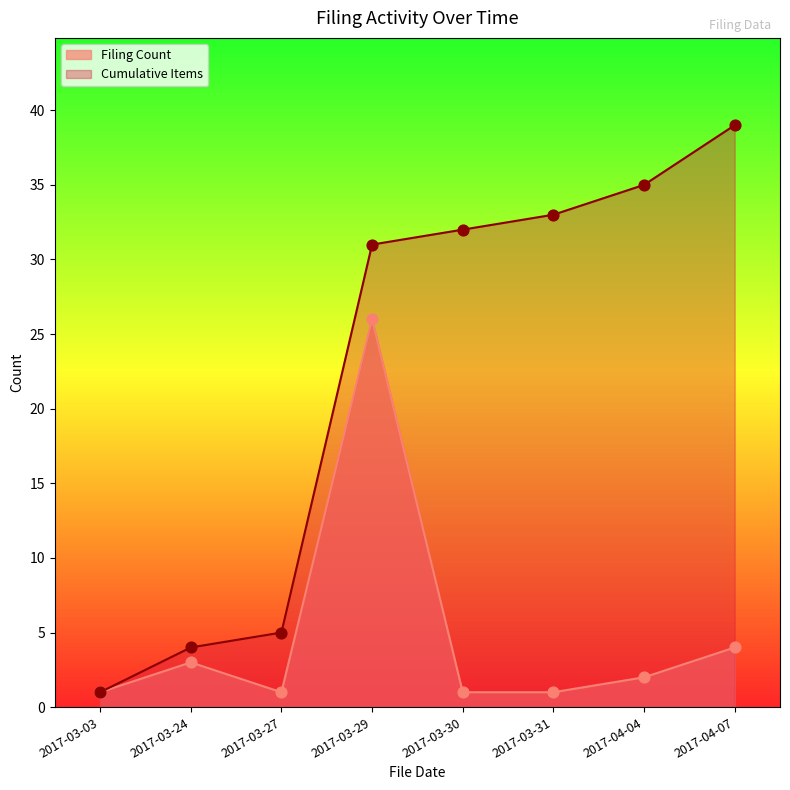

At which category is the sum across all series the highest?

2017-03-29